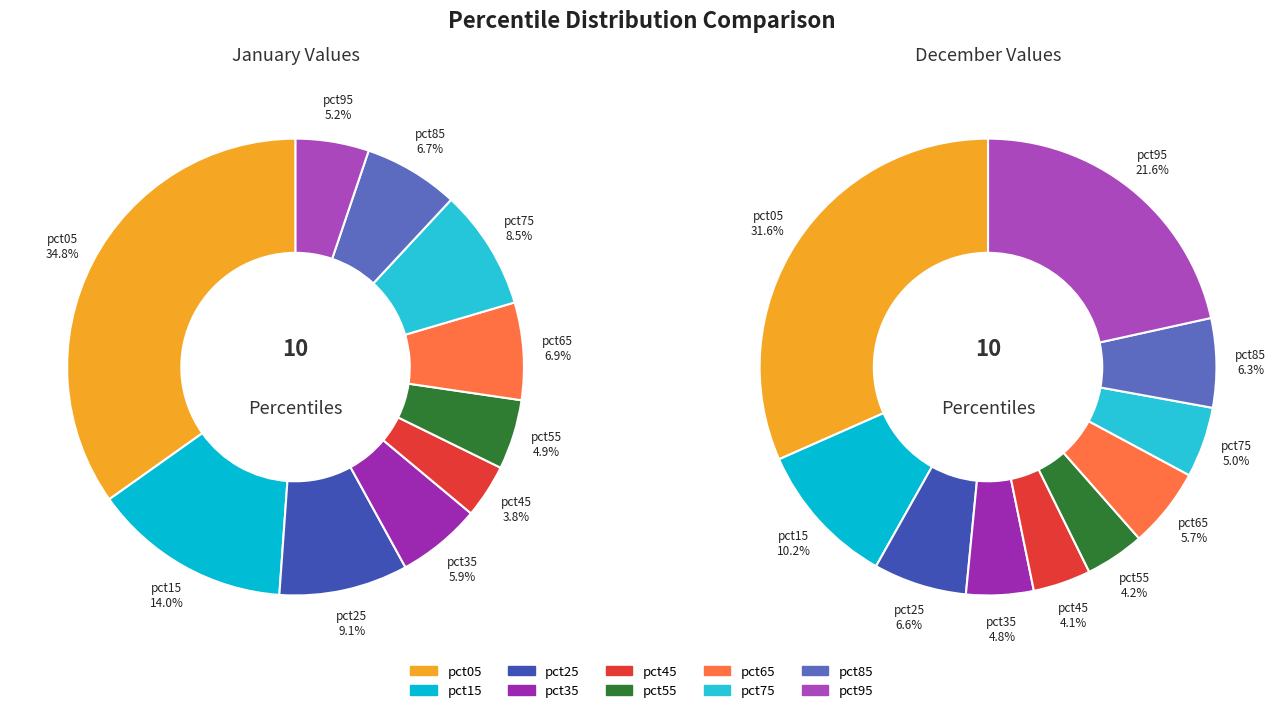

Between dec_values and 5, which series saw the biggest shift?

jan_values